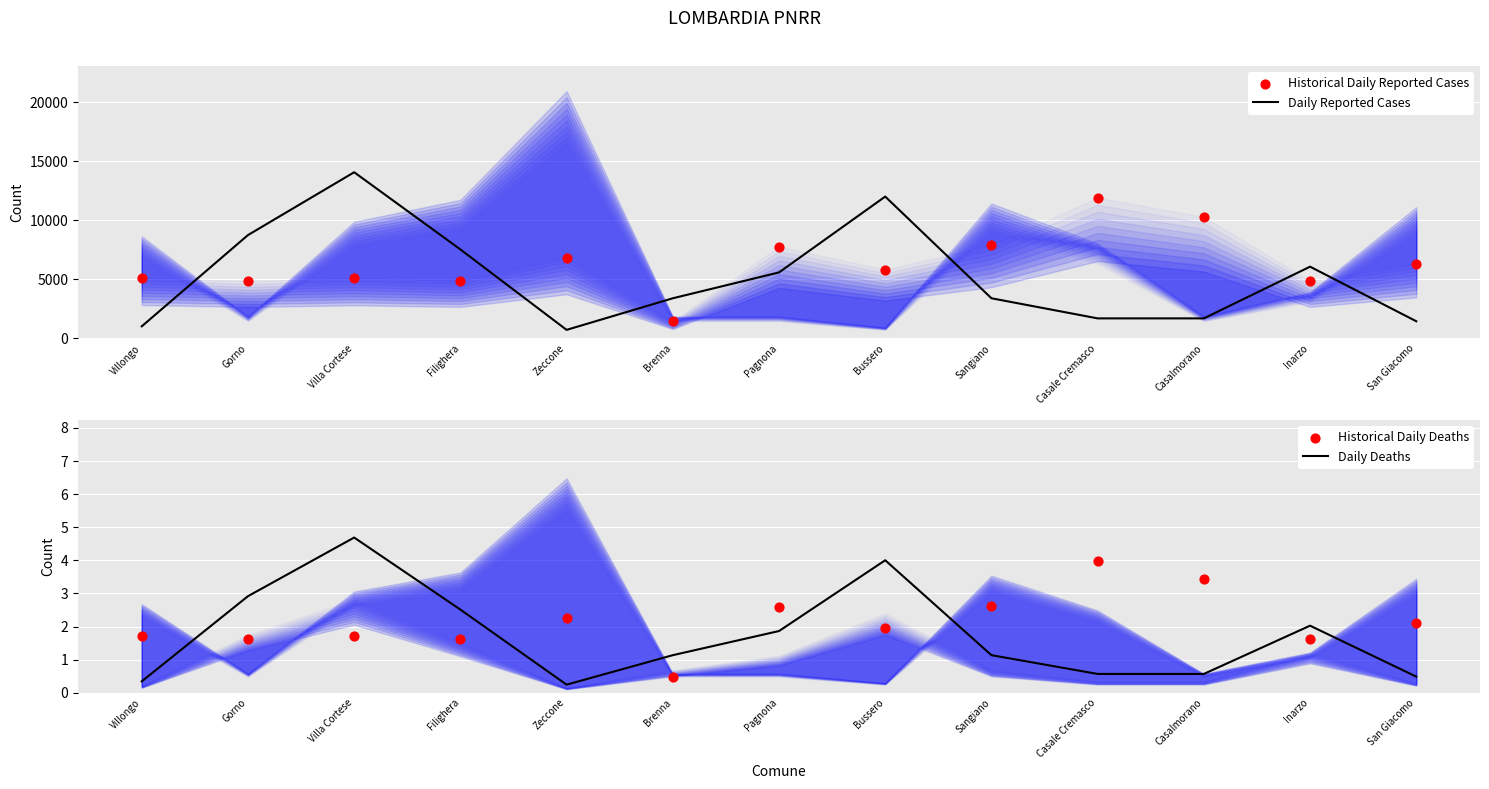

What are all the series names shown in the legend?

Daily Reported Cases, Historical Daily Reported Cases, Daily Deaths, Historical Daily Deaths